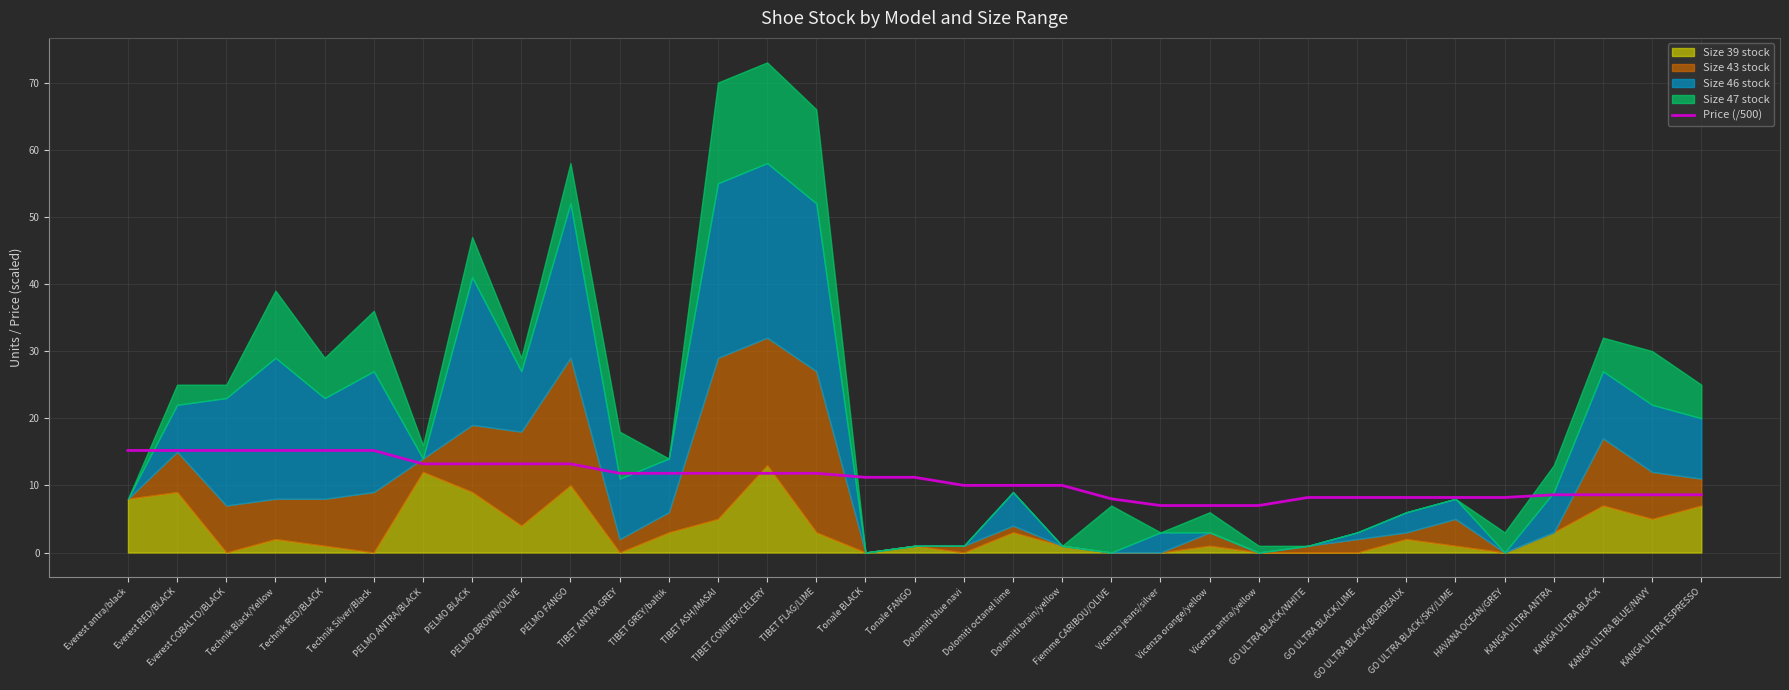

Is it true that the value at Everest COBALTO/BLACK is 15.2?

True